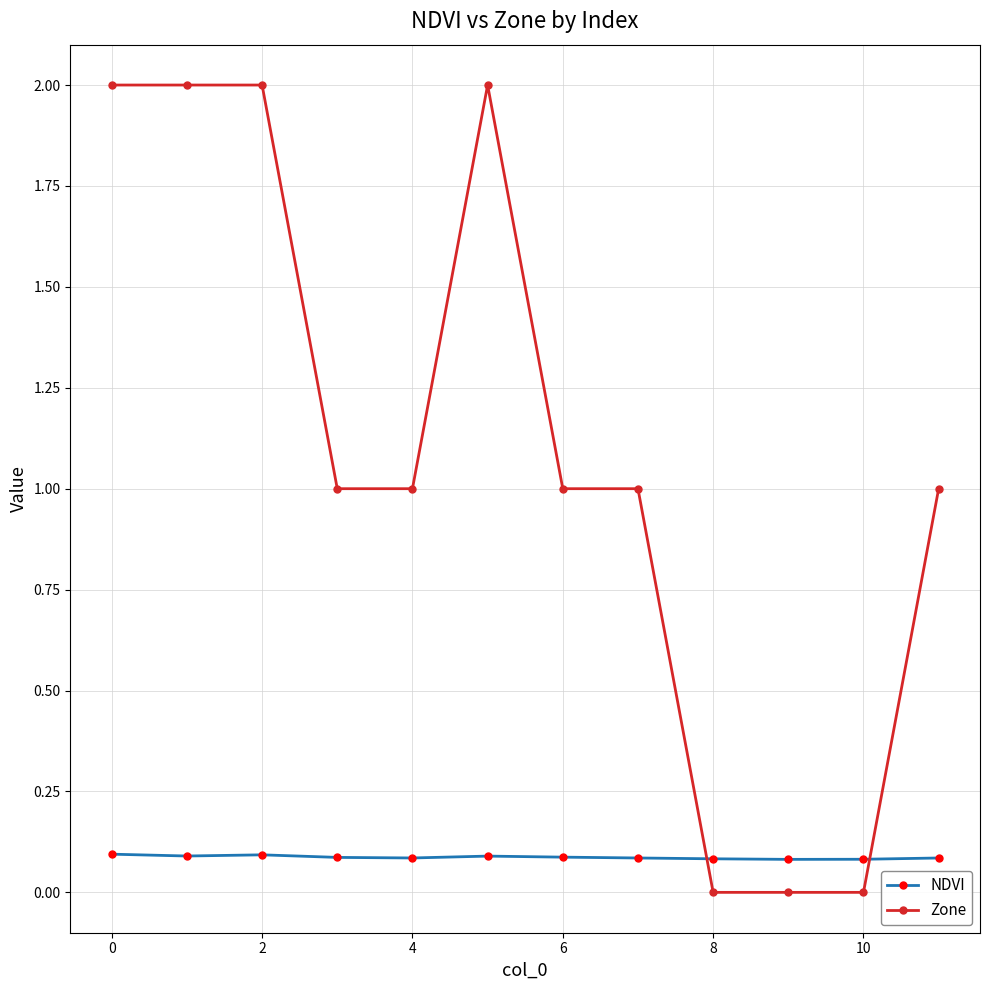

Which series has the largest total across all categories?

Zone